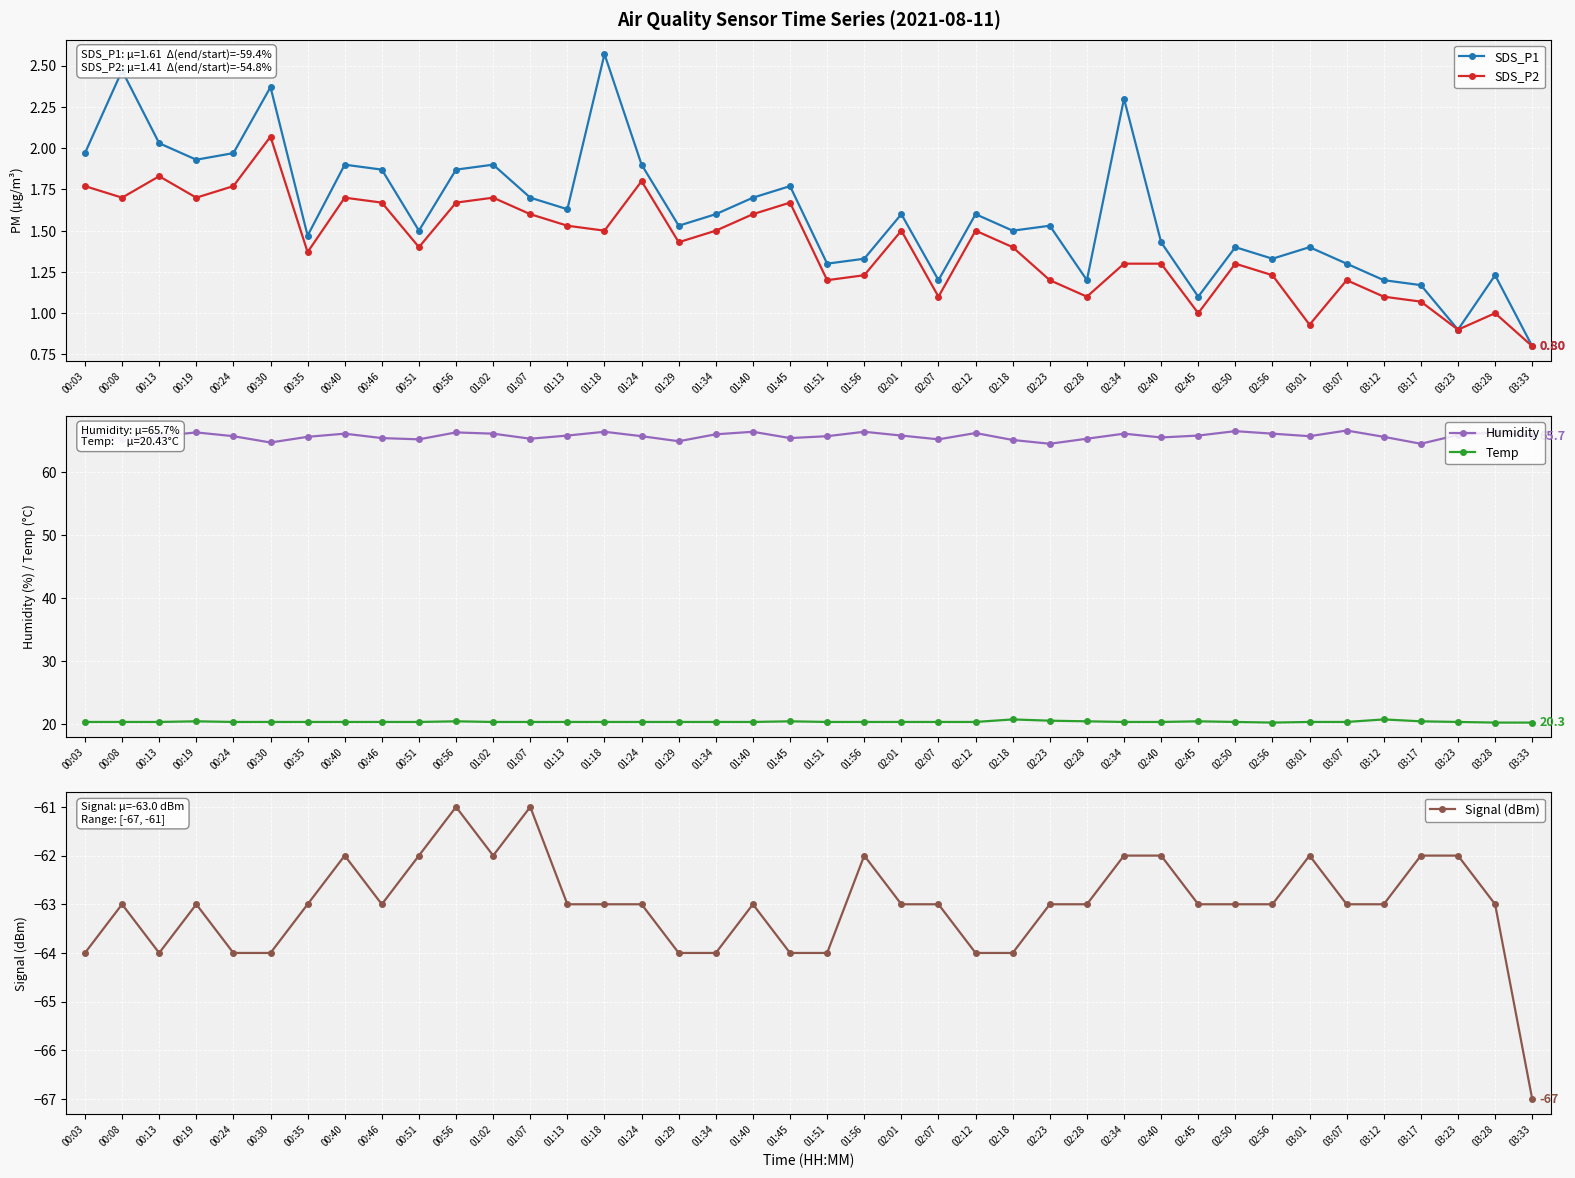

What is the value of the Humidity point at the 28th from the left?

65.3